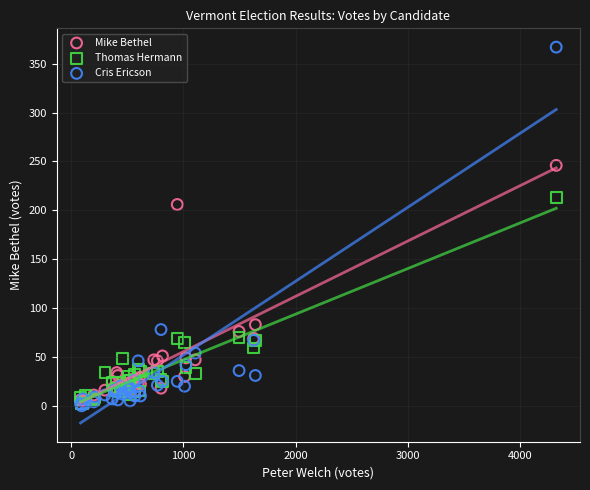

In the Thomas Hermann series, what Y value is closest to 107?

70